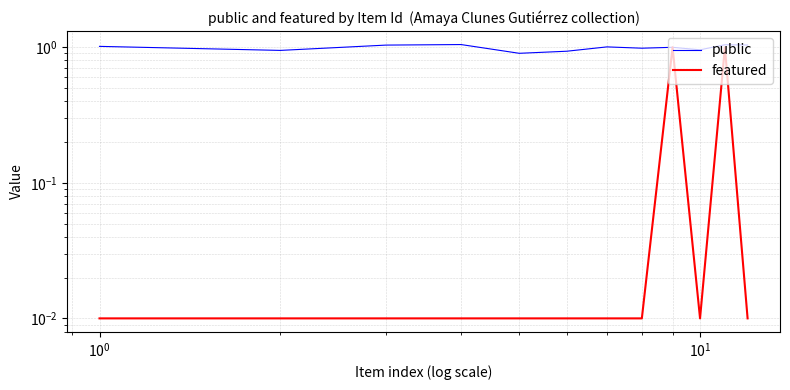

What is the average value of the public series?

1.0